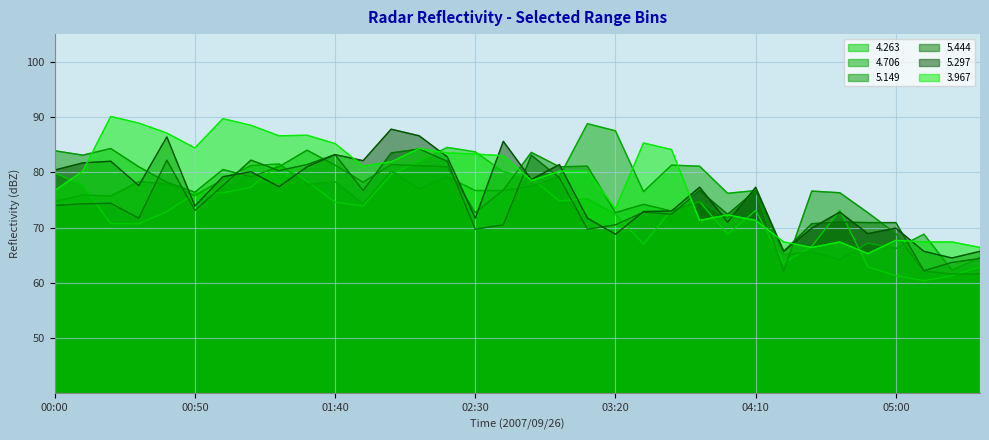

True or false: 5.149 and 4.706 cross at least once.

True